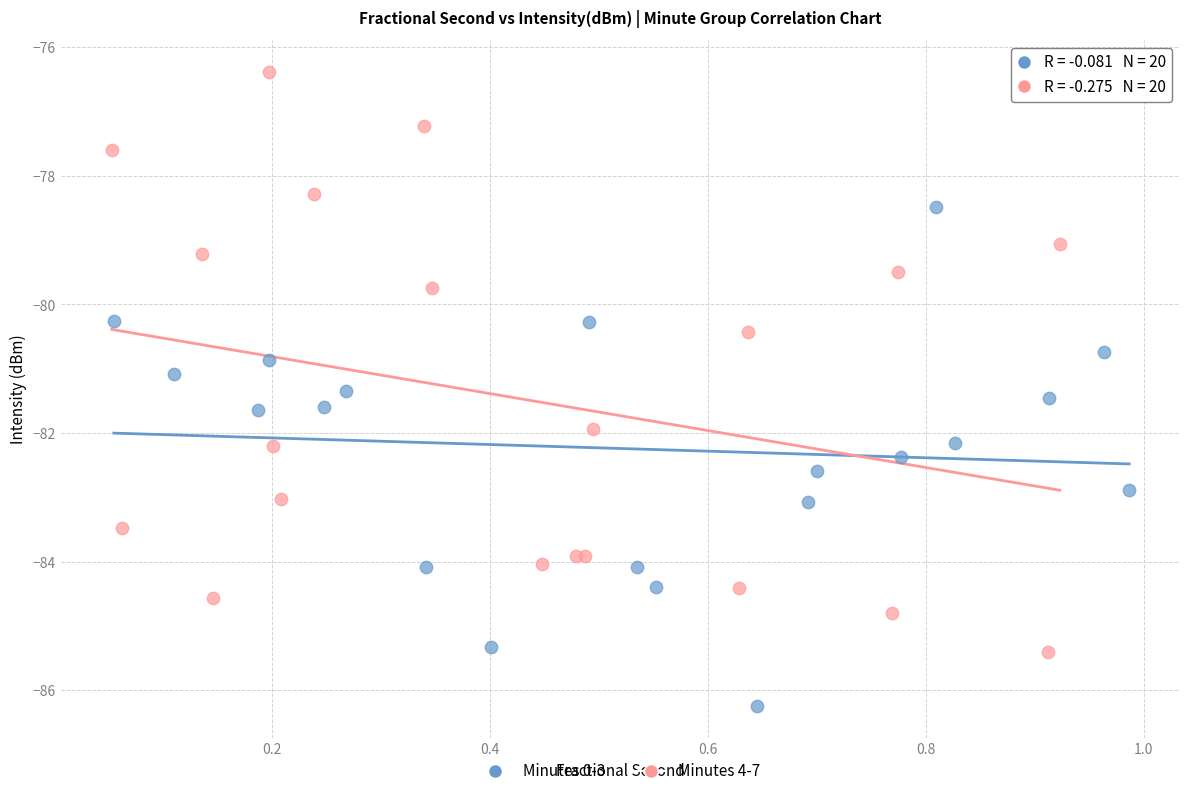

Which series reaches the minimum Y coordinate?

Minutes 0-3